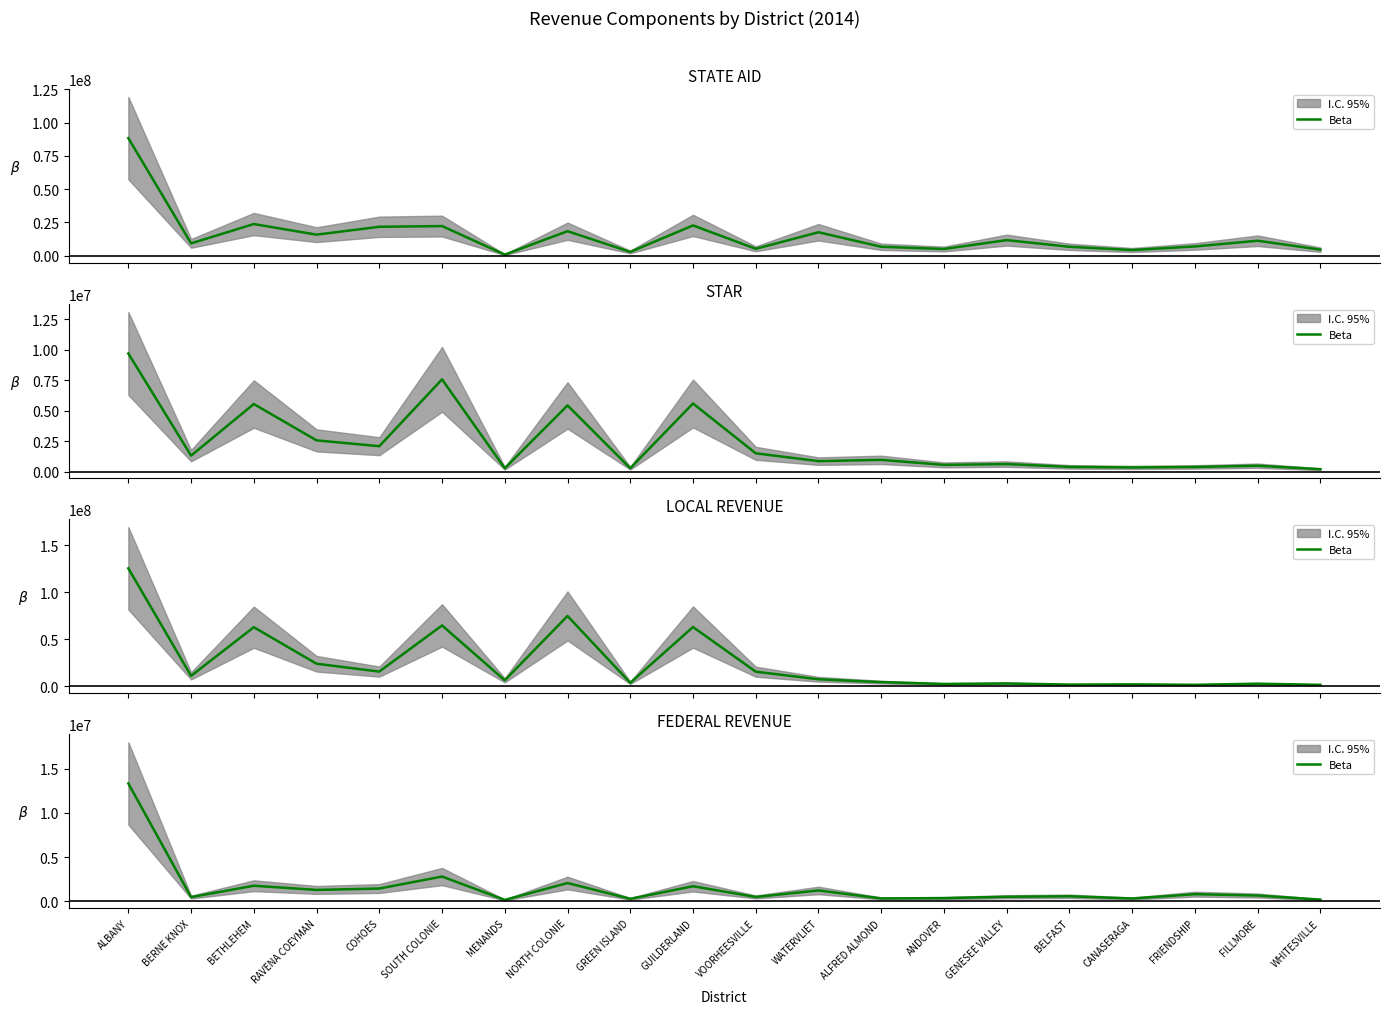

At which label does the data first exceed 641252?

ALBANY